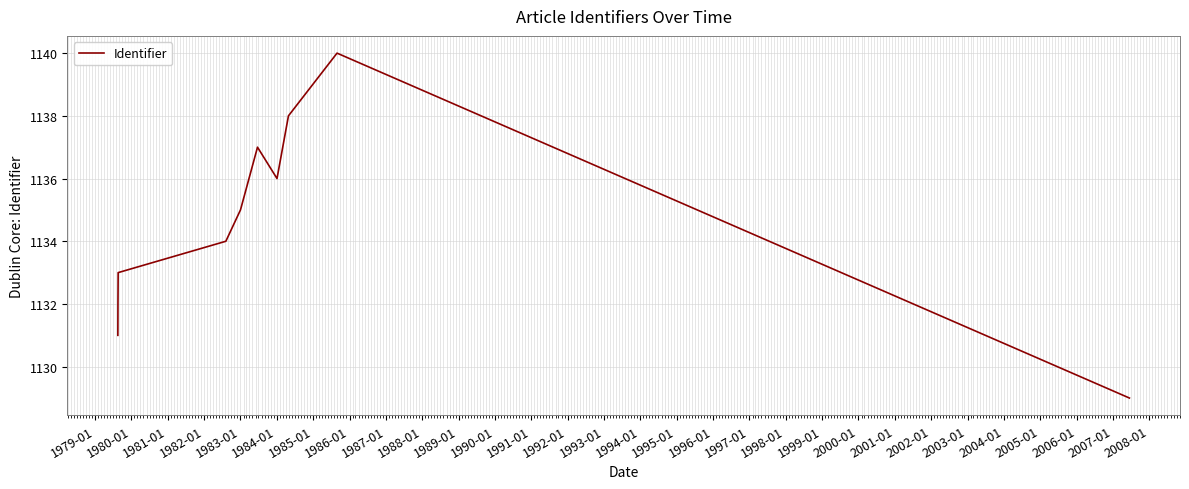

What is the greatest value displayed?

1140